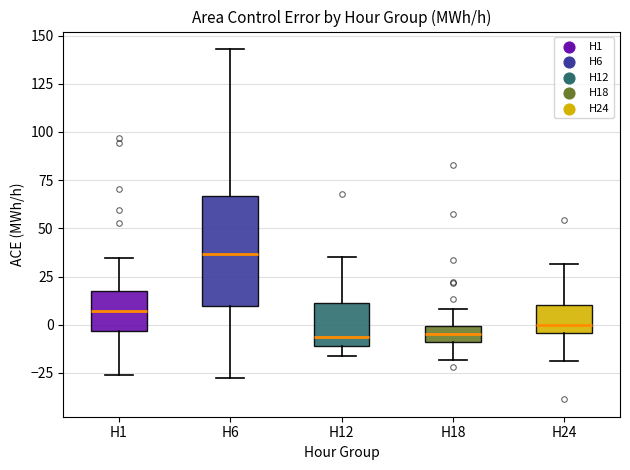

Reading left to right, transcribe this box plot: for each box, give where its median line is, the range the box spans, and where its two whiskers end, as read against the y-axis. The values are not printed on the chart, so give them approximately, as read against the axis.

H1: median 5, box -5 to 20, whiskers -25 to 35
H6: median 35, box 10 to 65, whiskers -25 to 145
H12: median -5, box -10 to 10, whiskers -15 to 35
H18: median -5, box -10 to 0, whiskers -20 to 10
H24: median 0, box -5 to 10, whiskers -20 to 30